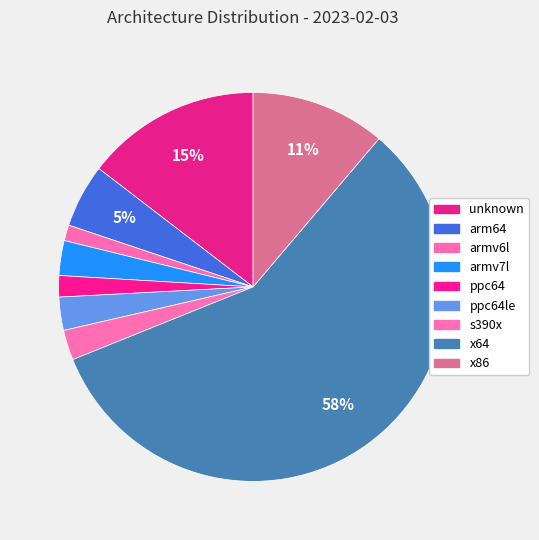

Which slice represents more than half of the pie?

x64